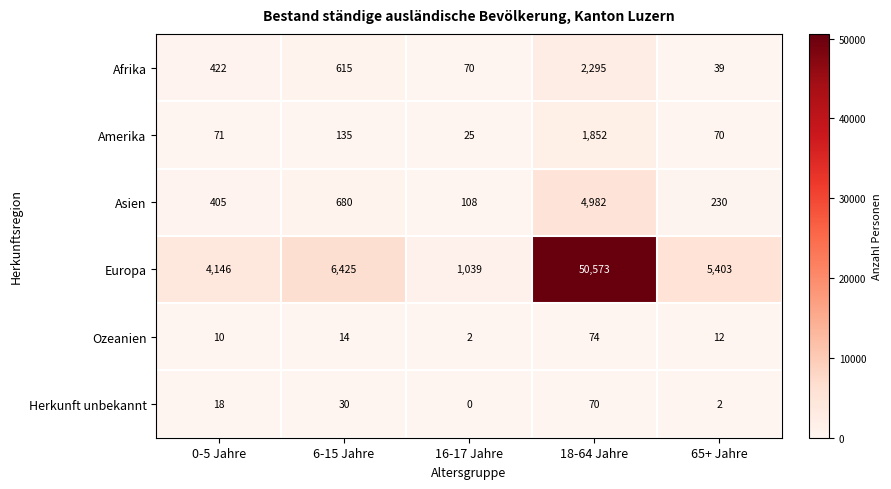

What is the difference between the second highest and minimum values in the Amerika series?

110